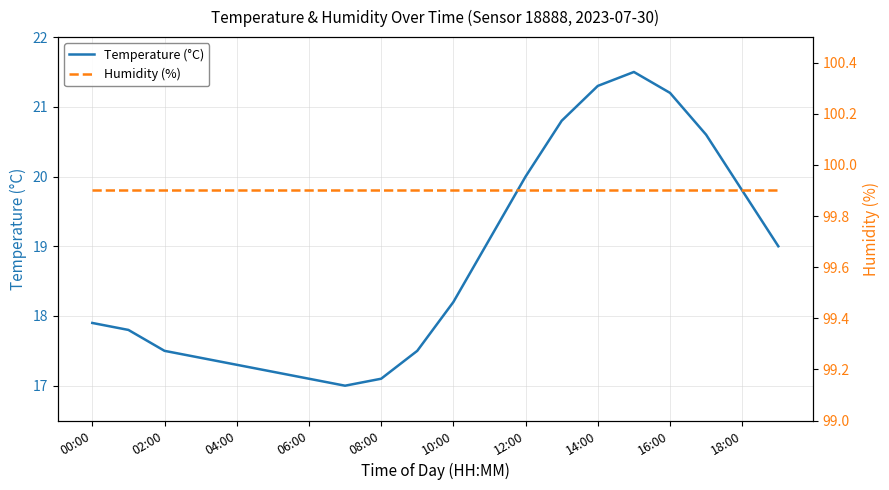

What is the greatest value displayed?

99.9